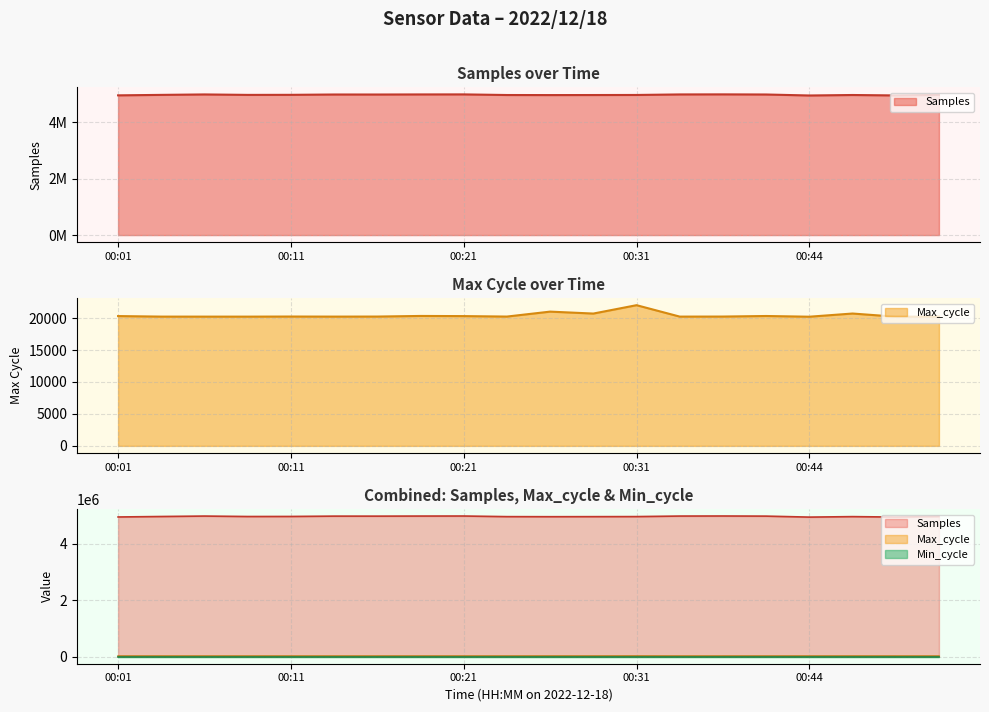

True or false: Max_cycle and Samples cross at least once.

False